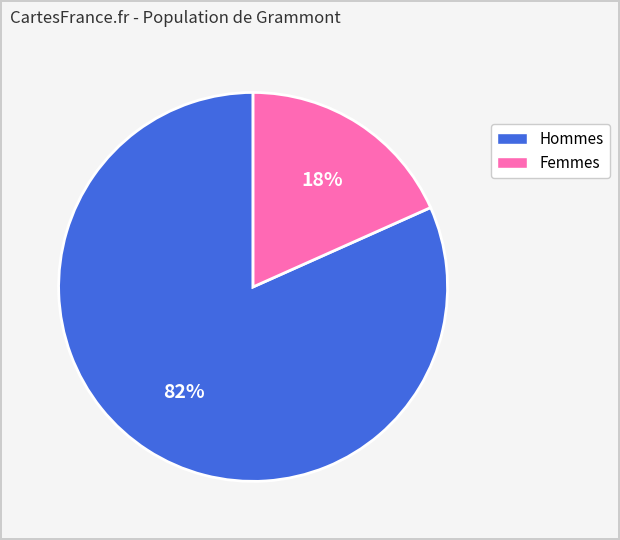

Does any single category account for the majority?

Yes